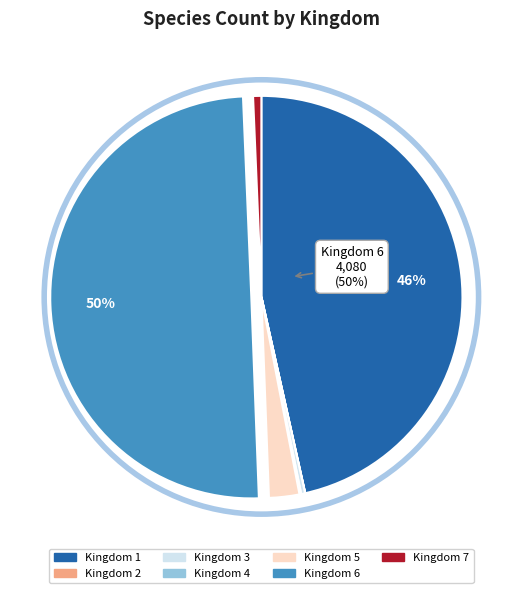

To the nearest percent, what is the combined percentage of 1 and 6?

96%